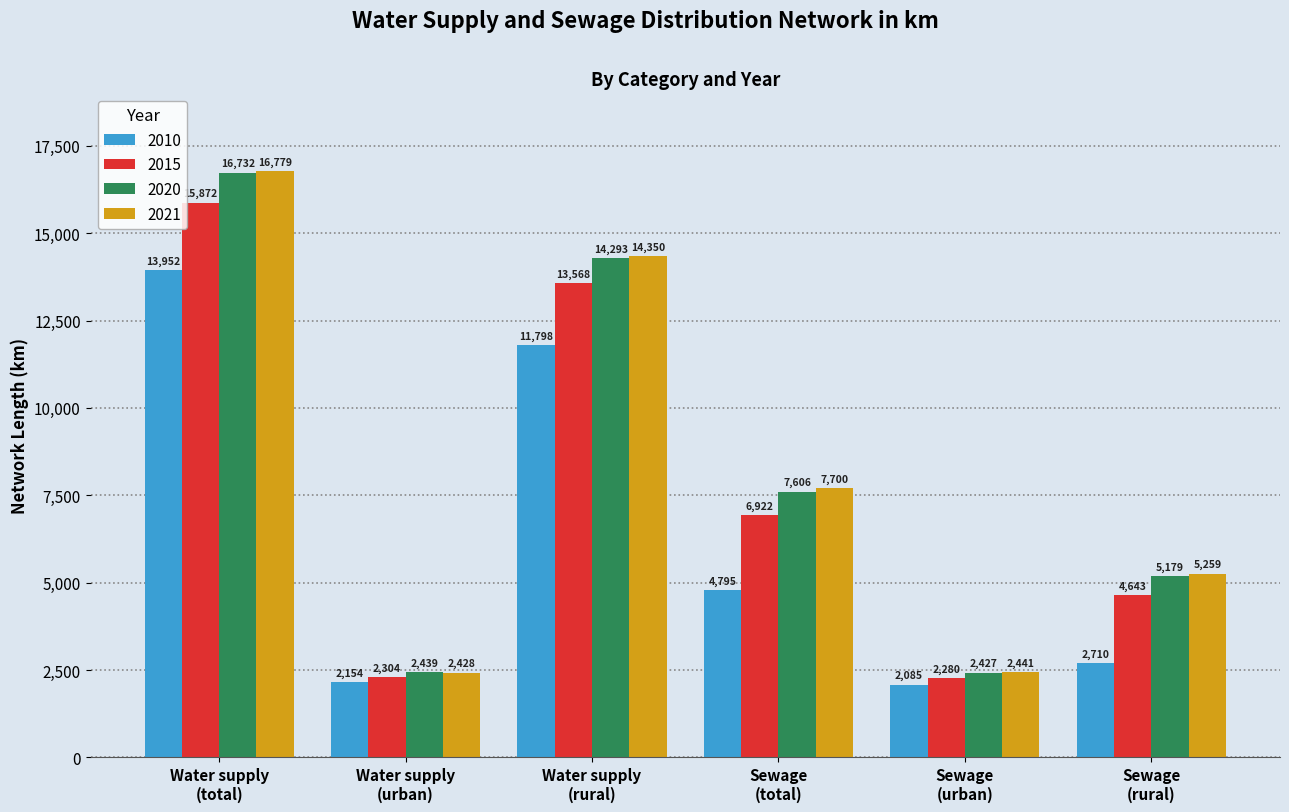

List the labels in order of 2015 value, largest first.

Water supply
(total), Water supply
(rural), Sewage
(total), Sewage
(rural), Water supply
(urban), Sewage
(urban)